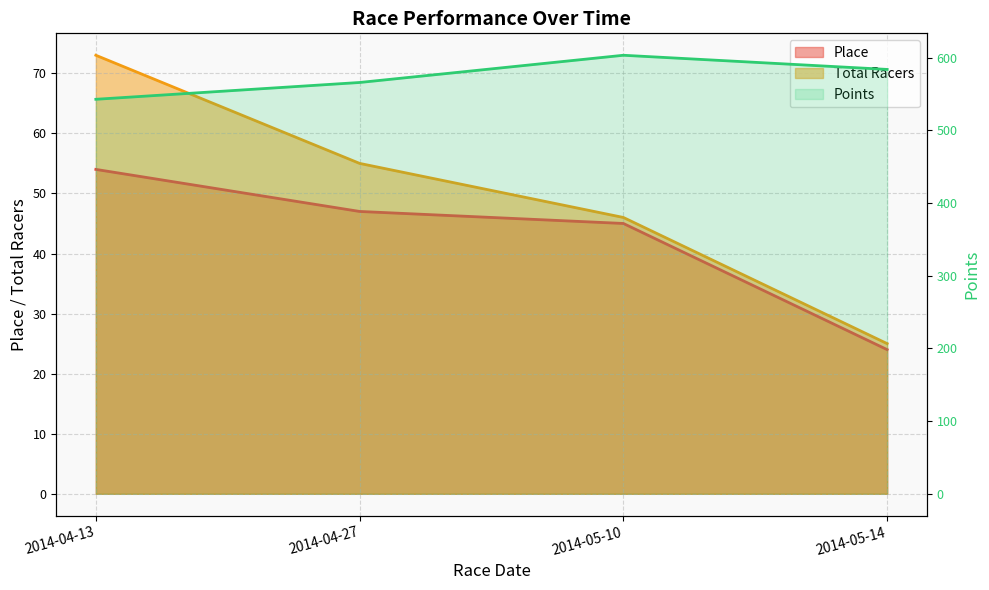

Is the value of Points at 2014-05-10 greater than the value of Total Racers at 2014-04-27?

Yes